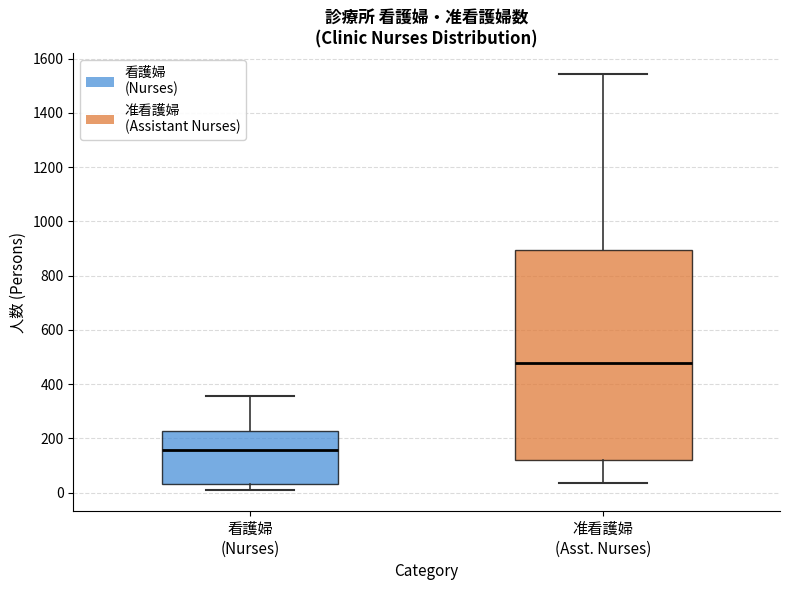

Reading left to right, transcribe this box plot: for each box, give where its median line is, the range the box spans, and where its two whiskers end, as read against the y-axis. The values are not printed on the chart, so give them approximately, as read against the axis.

看護婦 (Nurses): median 160, box 40 to 220, whiskers 0 to 360
准看護婦 (Asst. Nurses): median 480, box 120 to 900, whiskers 40 to 1540